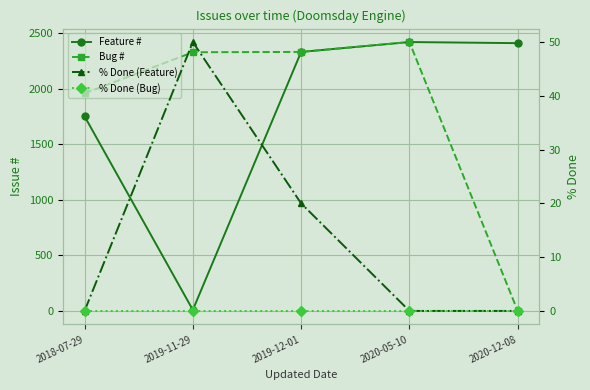

Reading right to left, extract all data points from this chart.

Feature #: 2413	2423	2334	9	1754
Bug #: 0	2423	2334	2331	1961
% Done (Feature): 0	0	20	50	0
% Done (Bug): 0	0	0	0	0